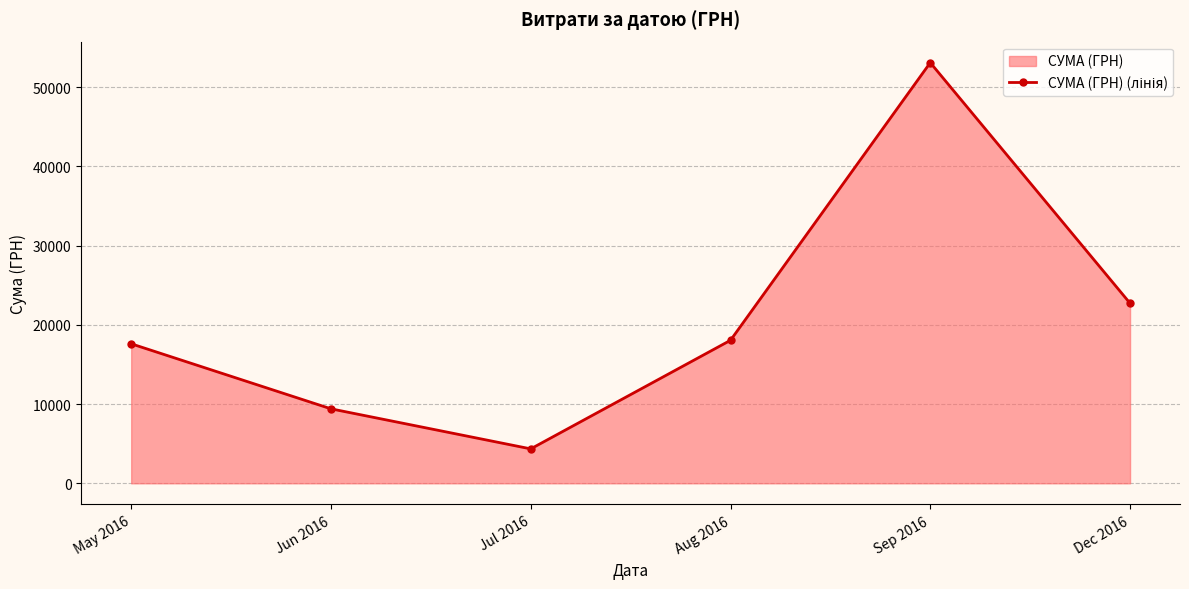

What position from the right is Jul 2016?

4